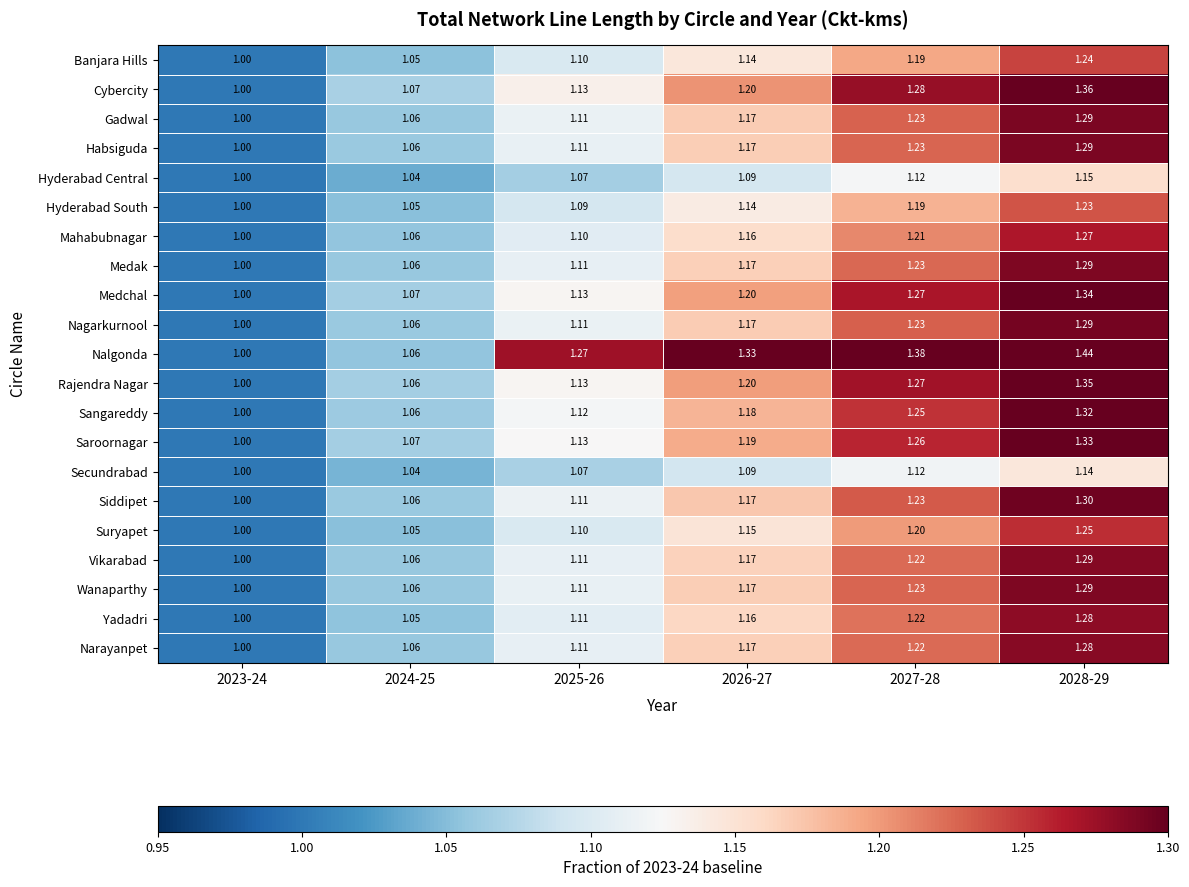

Which series has the largest total across all categories?

Nalgonda